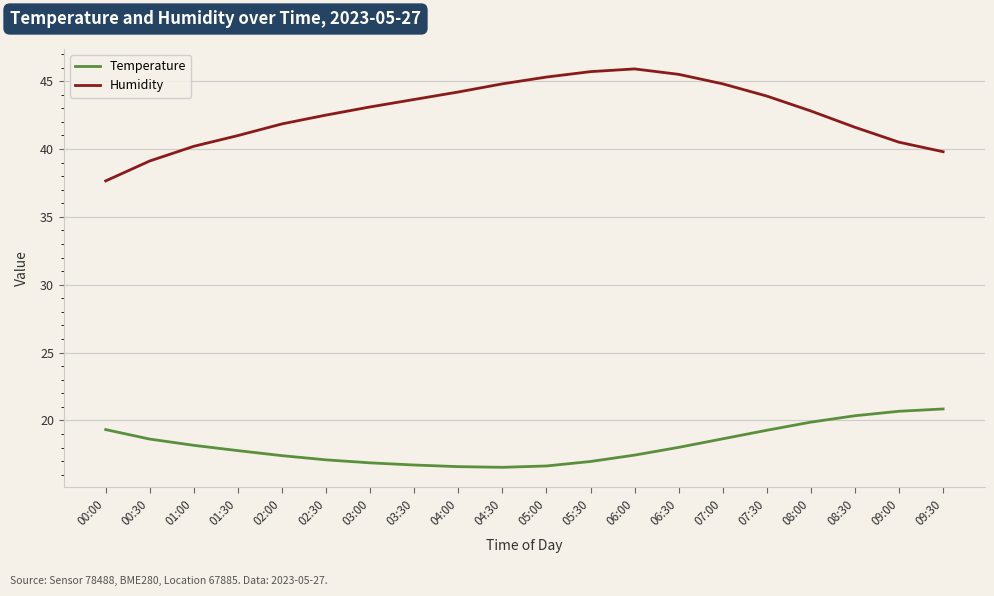

At 04:00, list the series in order from smallest to largest.

Temperature, Humidity